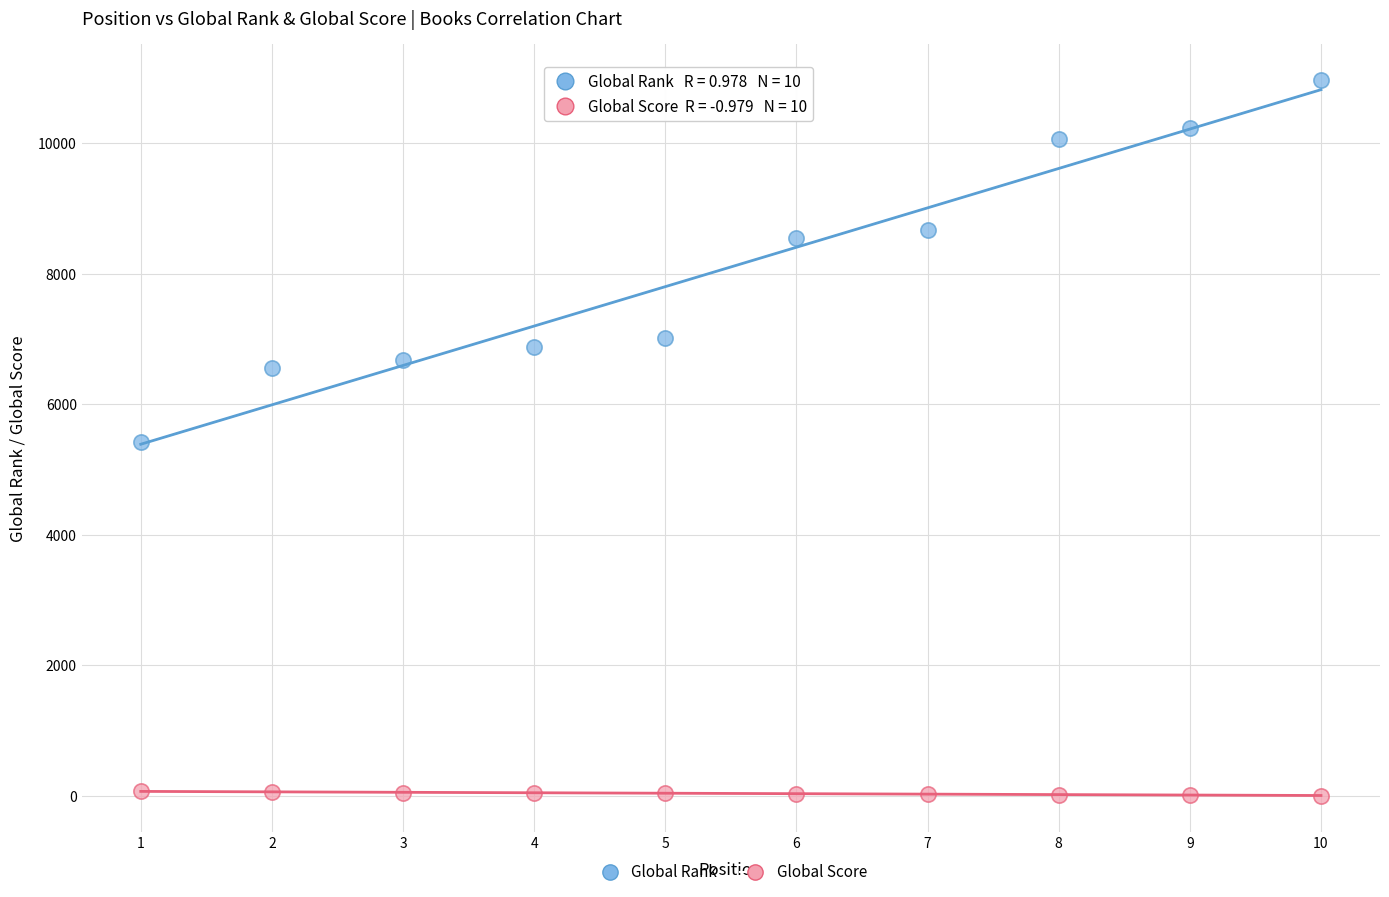

Which series reaches the maximum Y coordinate?

Global Rank